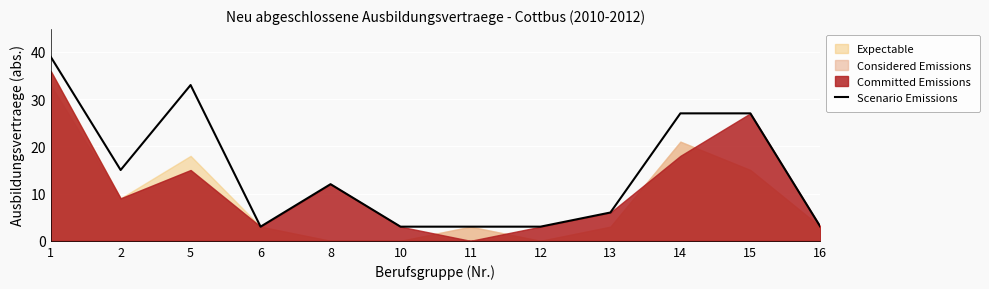

What is the average value?

14